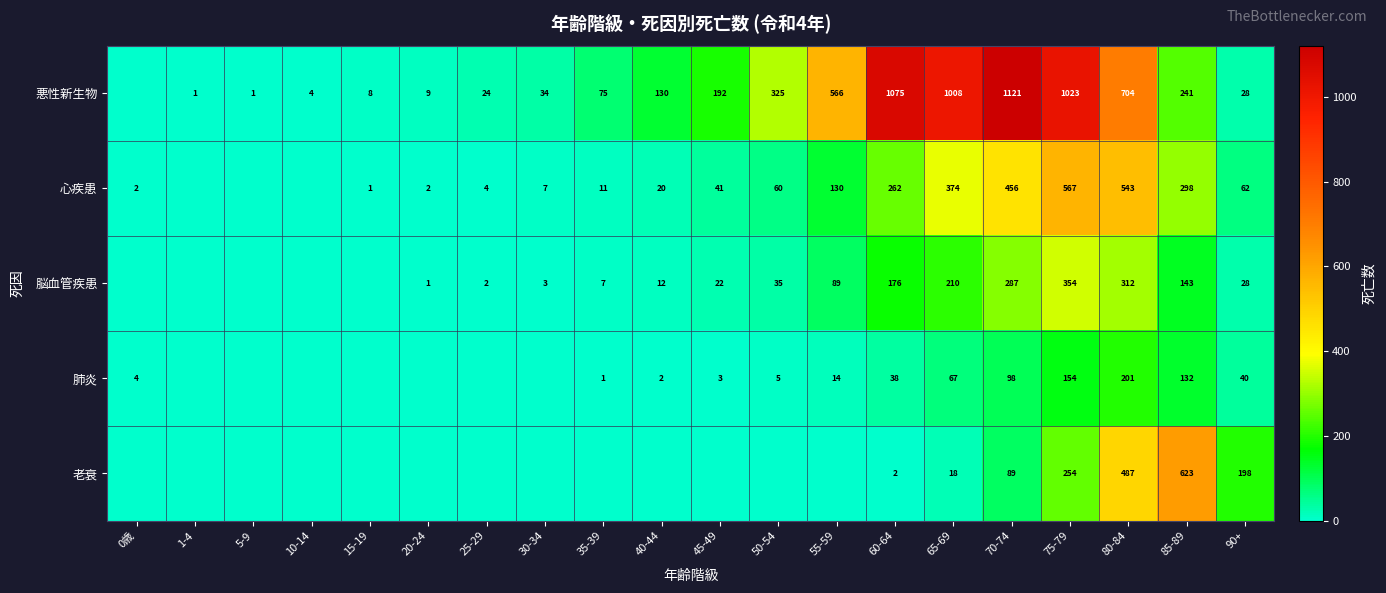

The value of 肺炎 at 35-39 is 1. True or false?

True